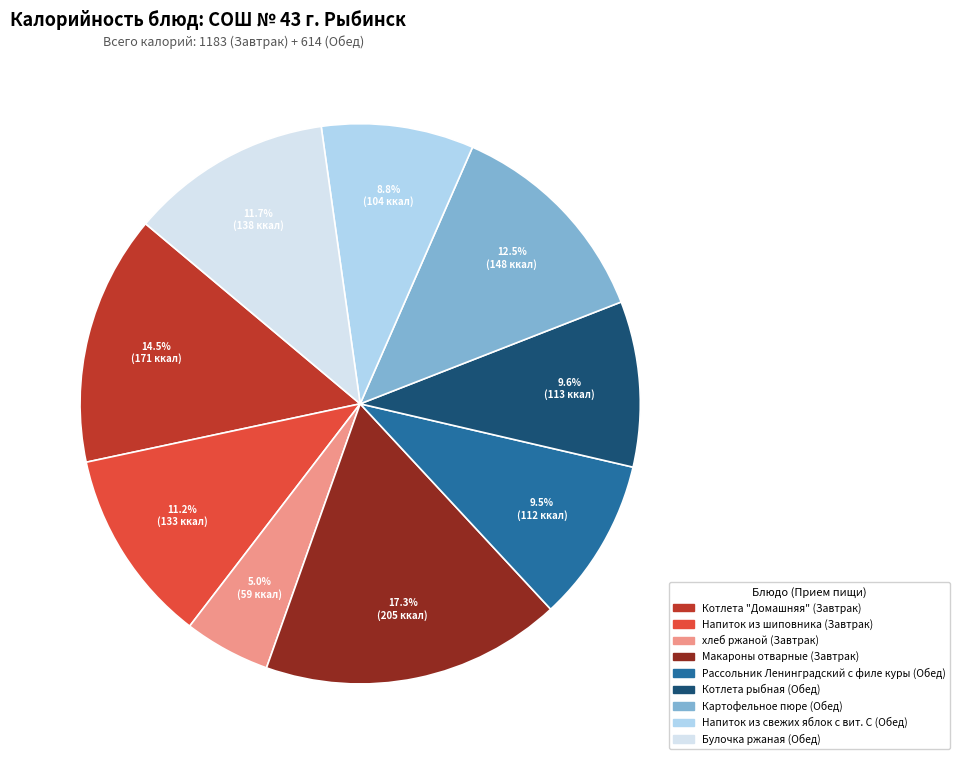

Is Булочка ржаная the majority of the pie?

No